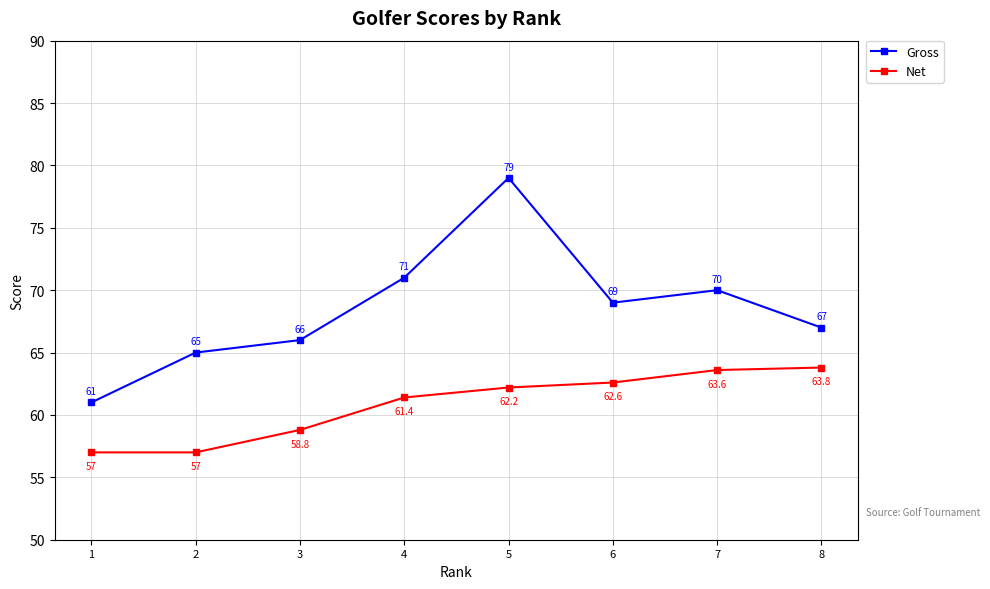

What is the maximum value shown in the chart?

79.0